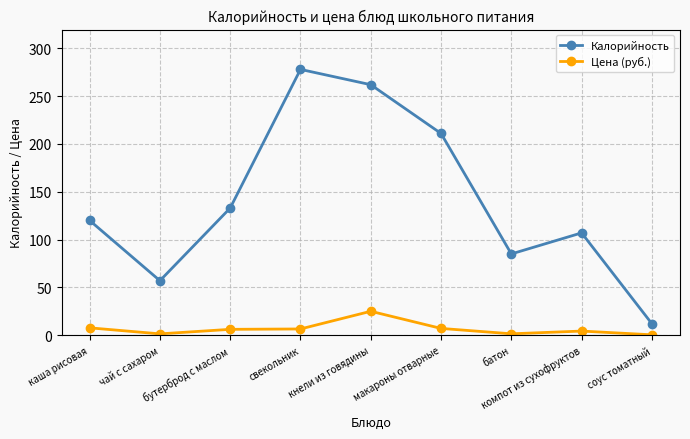

At which category does Калорийность reach its first local valley?

чай с сахаром